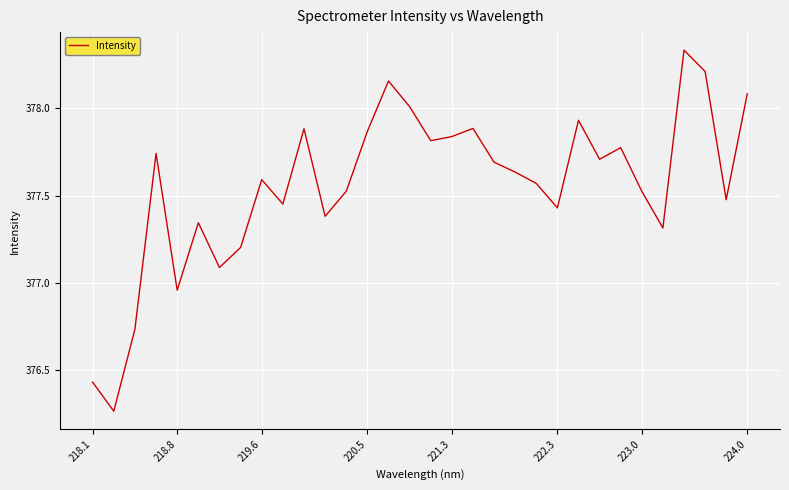

How many distinct data groups are displayed?

1